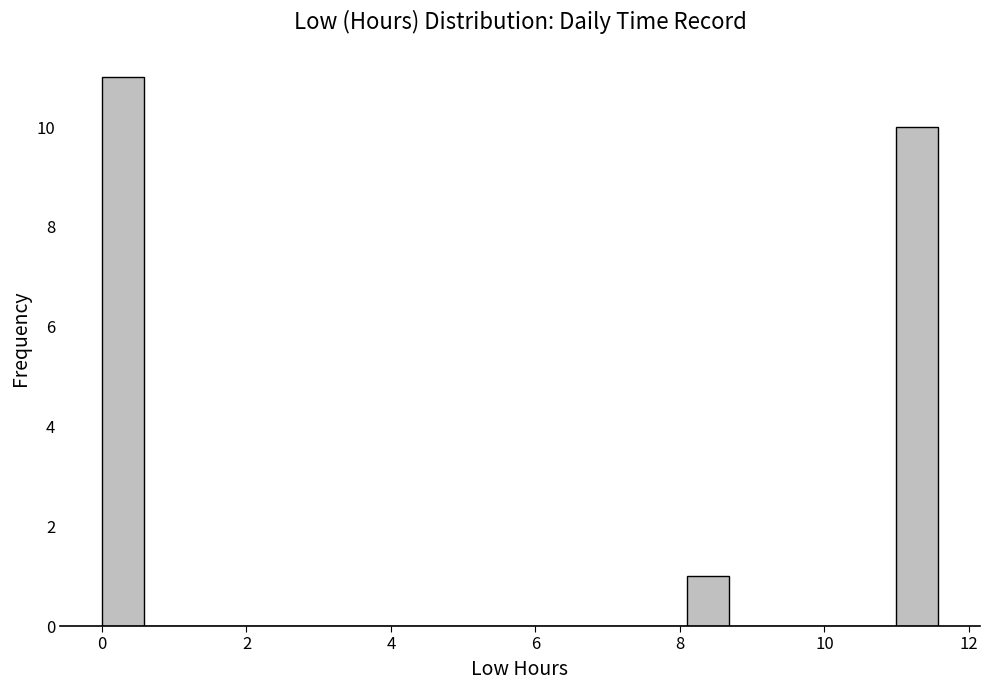

Around what value on the x-axis is the tallest bar? Give the approximate position of its centre, as read against the axis.

0.2